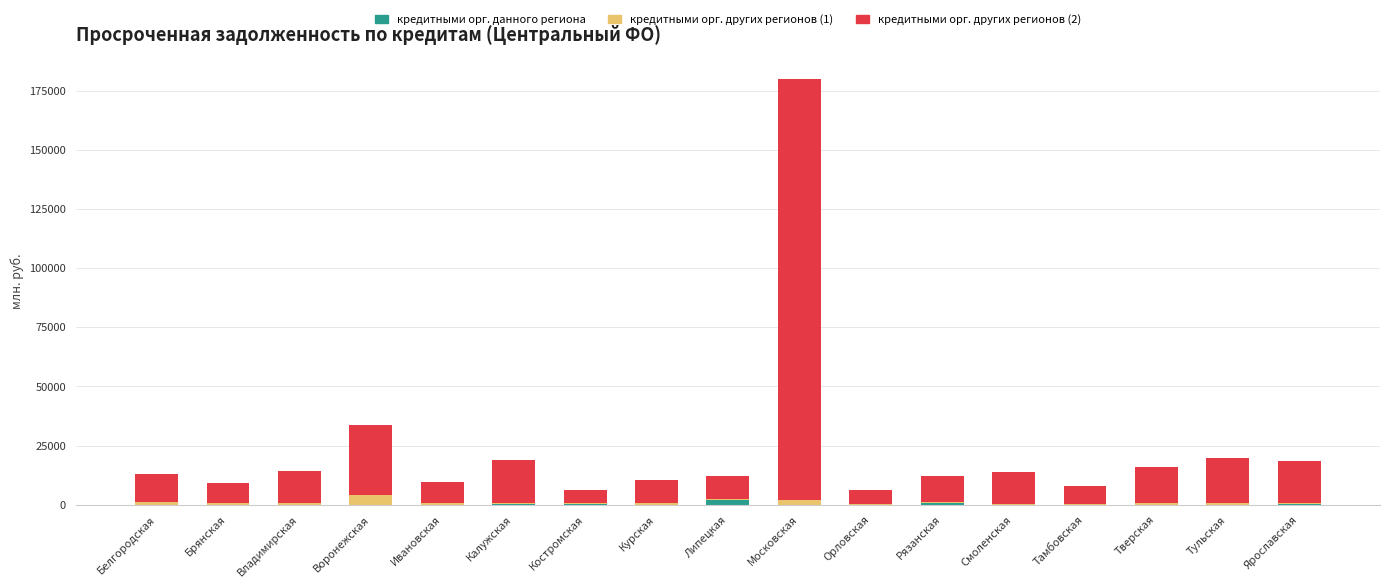

True or false: кредитными орг. данного региона has a value of 0 at Смоленская.

True